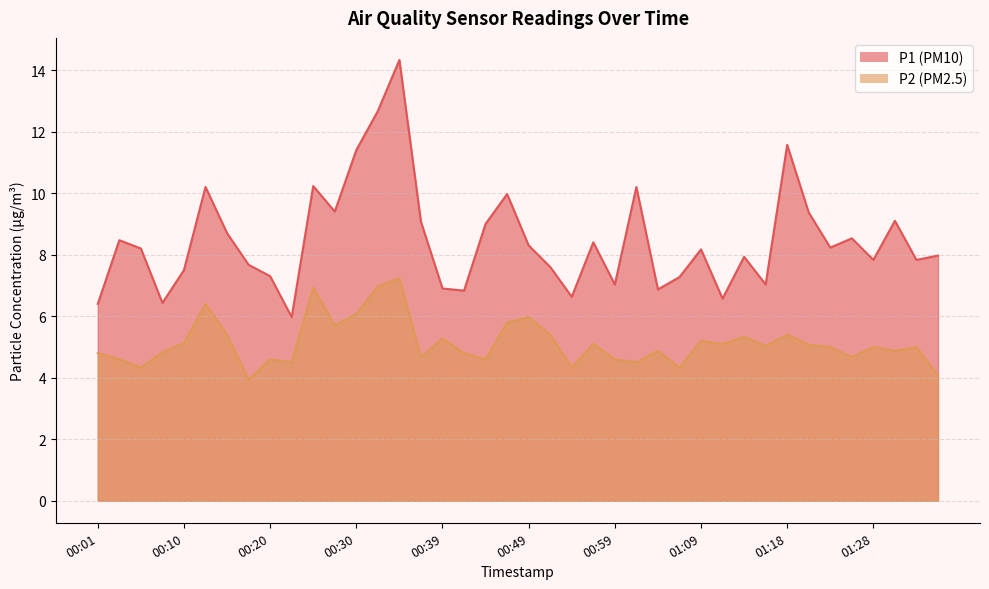

Rank the series by their average value, from highest to lowest.

P1, P2